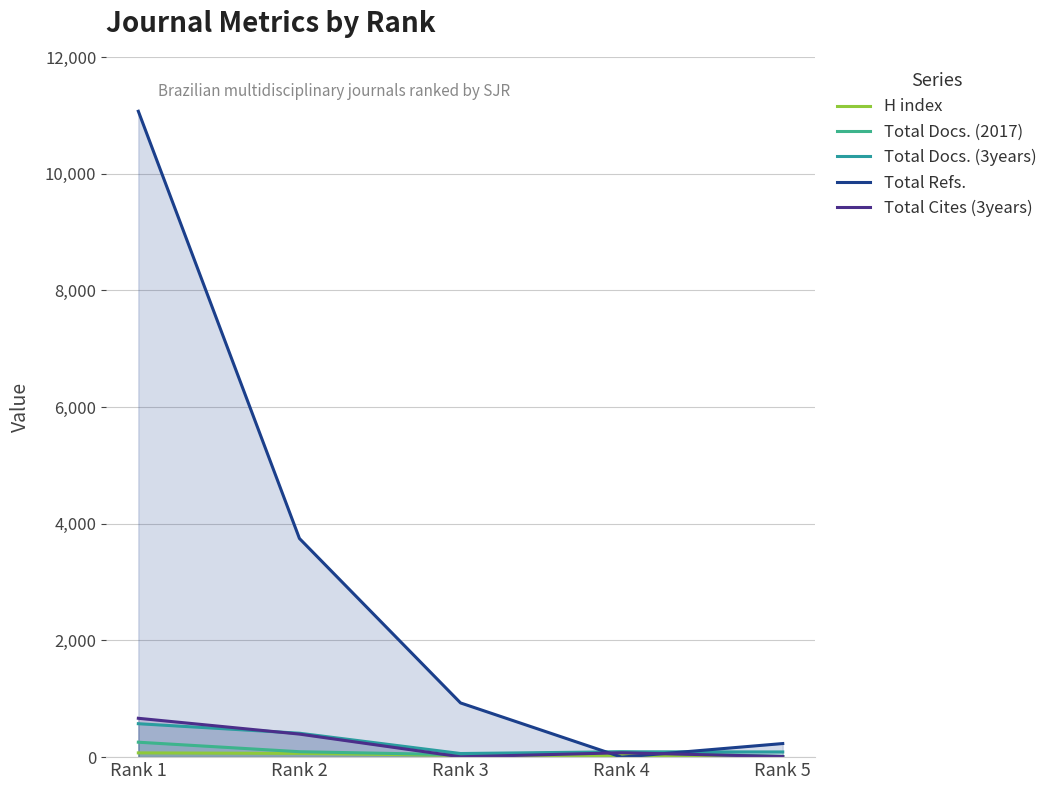

Does the chart have visible grid lines?

Yes